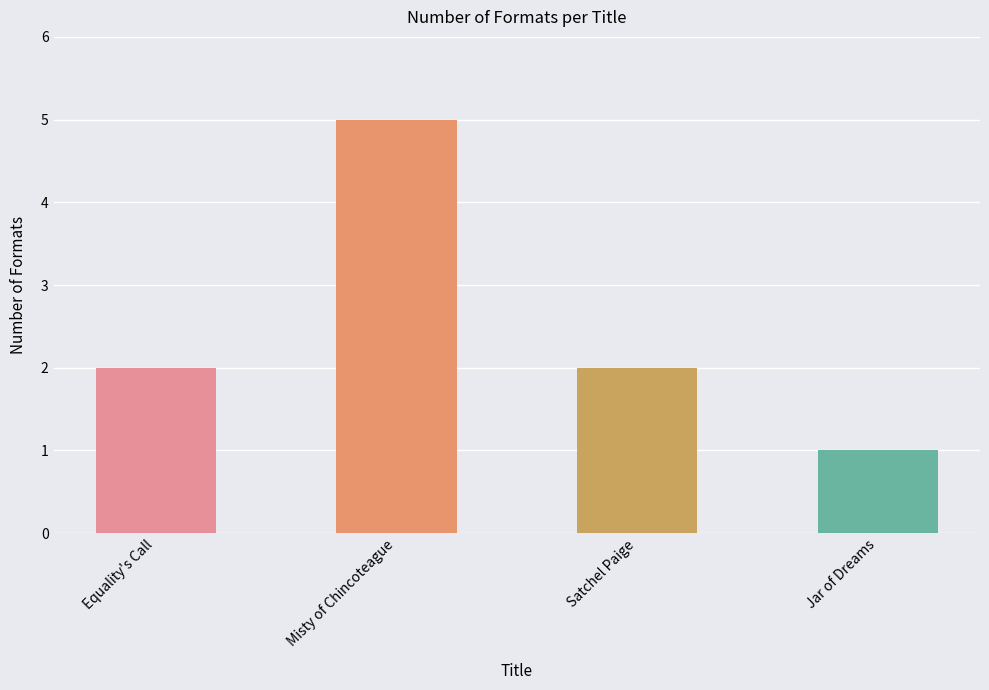

What is the maximum value shown in the chart?

5